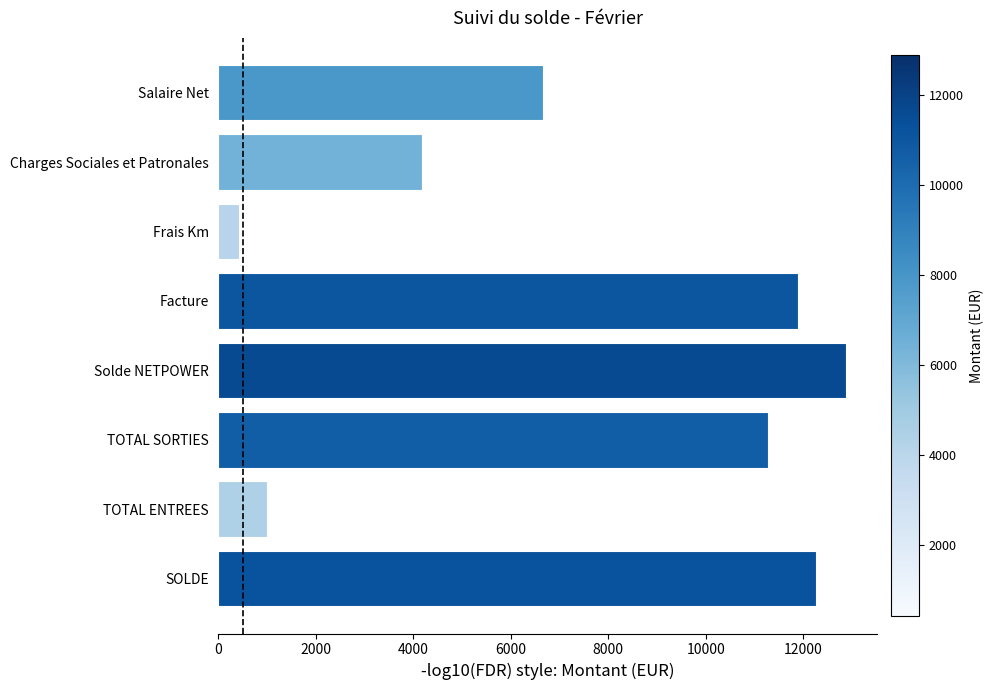

What is the label of the 2nd bar from the bottom?

TOTAL ENTREES